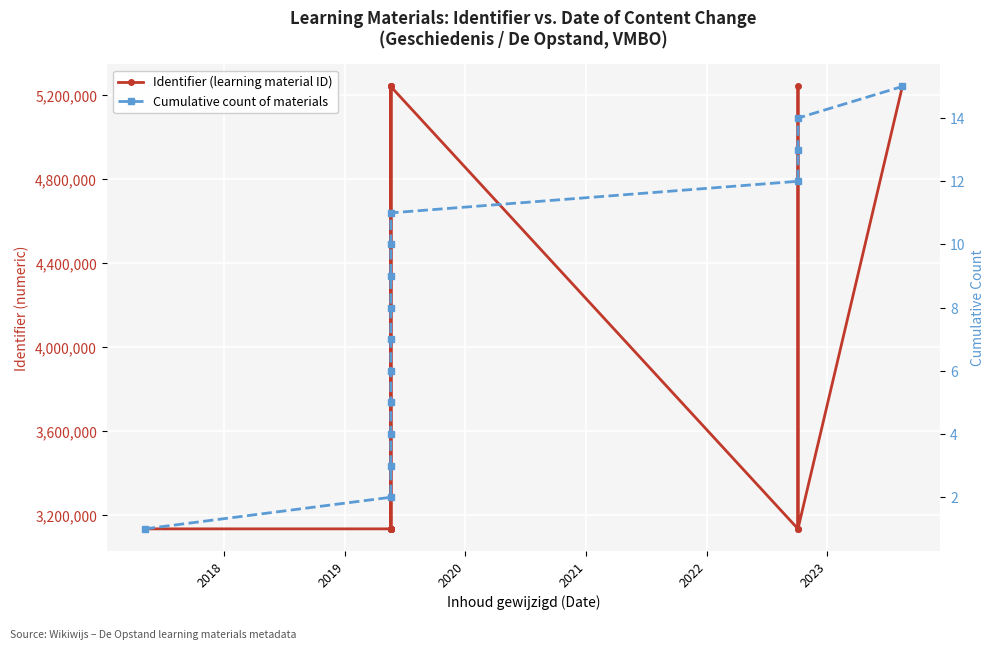

True or false: Cumulative count of materials and Identifier (learning material ID) intersect in this chart.

False